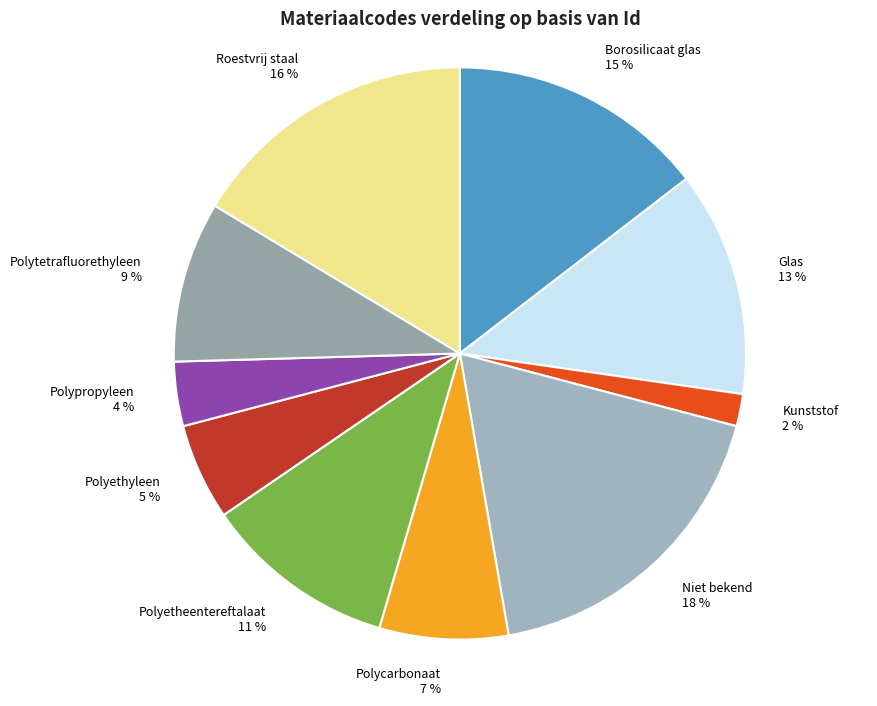

What is the smallest slice in the pie chart?

Kunststof